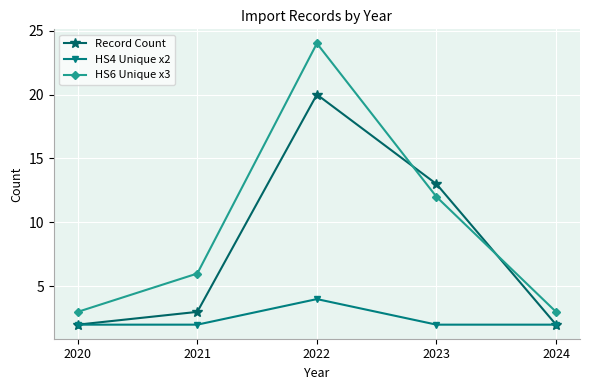

True or false: HS4 Unique x2 and HS6 Unique x3 intersect in this chart.

False